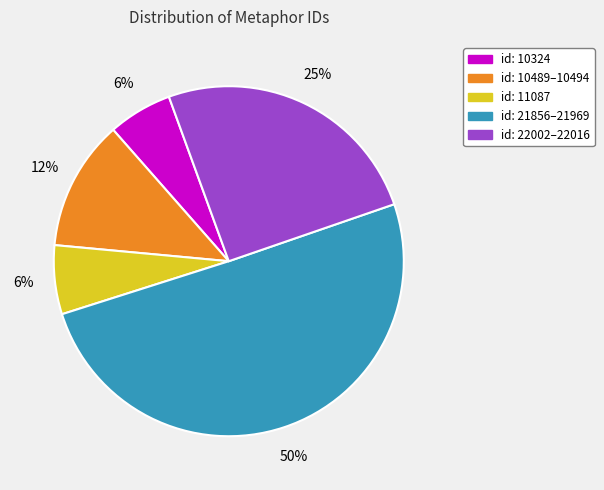

Does any single category account for the majority?

Yes